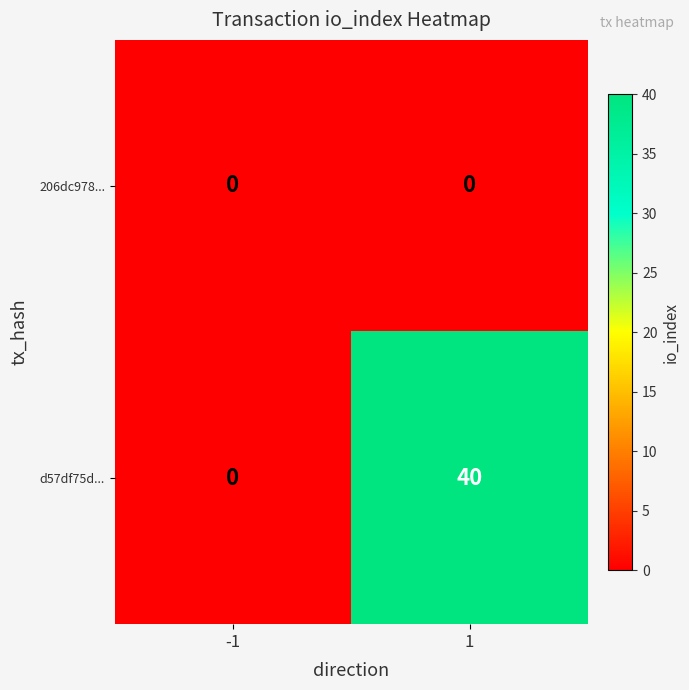

List the series in order of their overall mean, highest first.

d57df75d..., 206dc978...